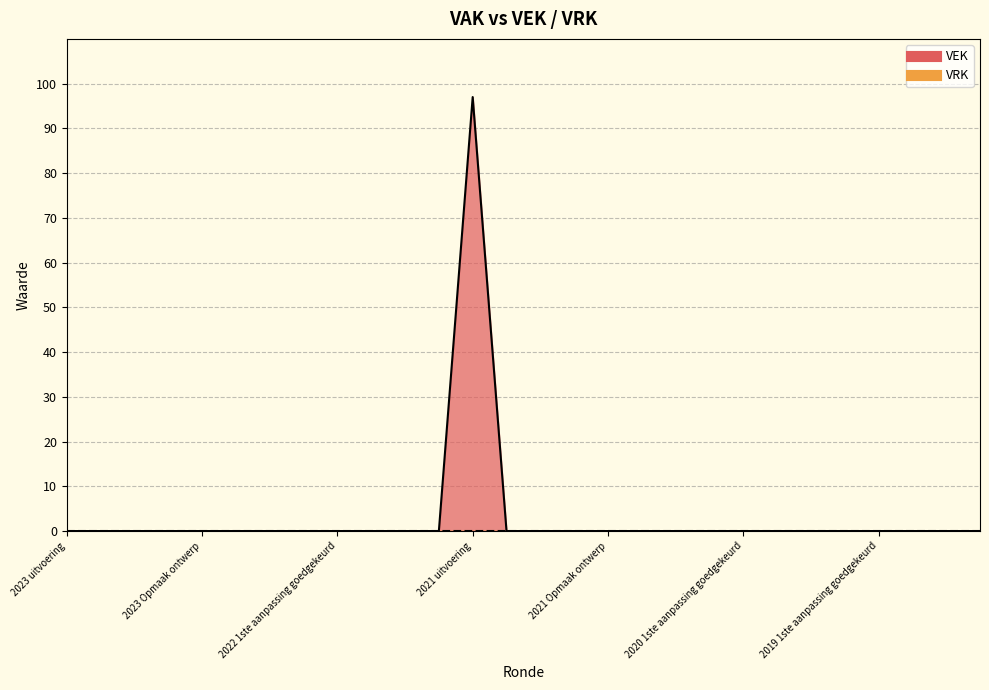

True or false: the data shows 67 at 2019 1ste aanpassing goedgekeurd.

False